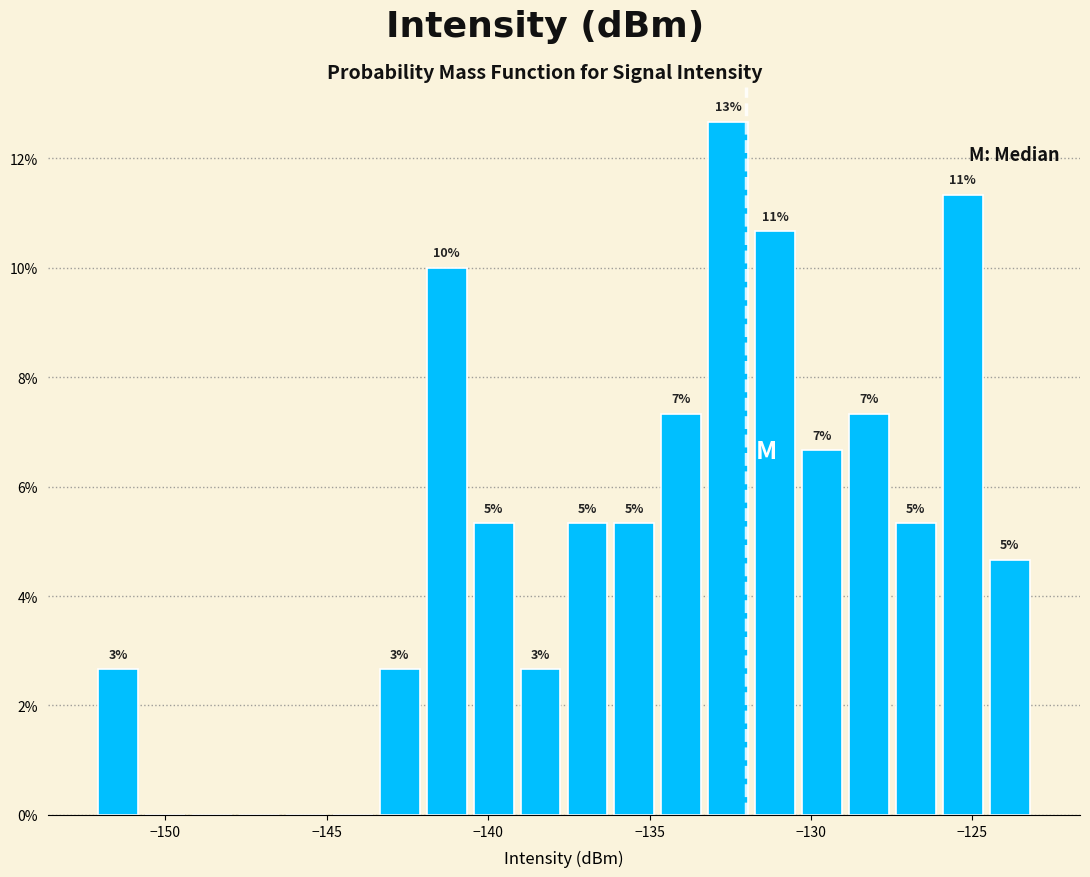

Around what value on the x-axis is the tallest bar? Give the approximate position of its centre, as read against the axis.

-132.5